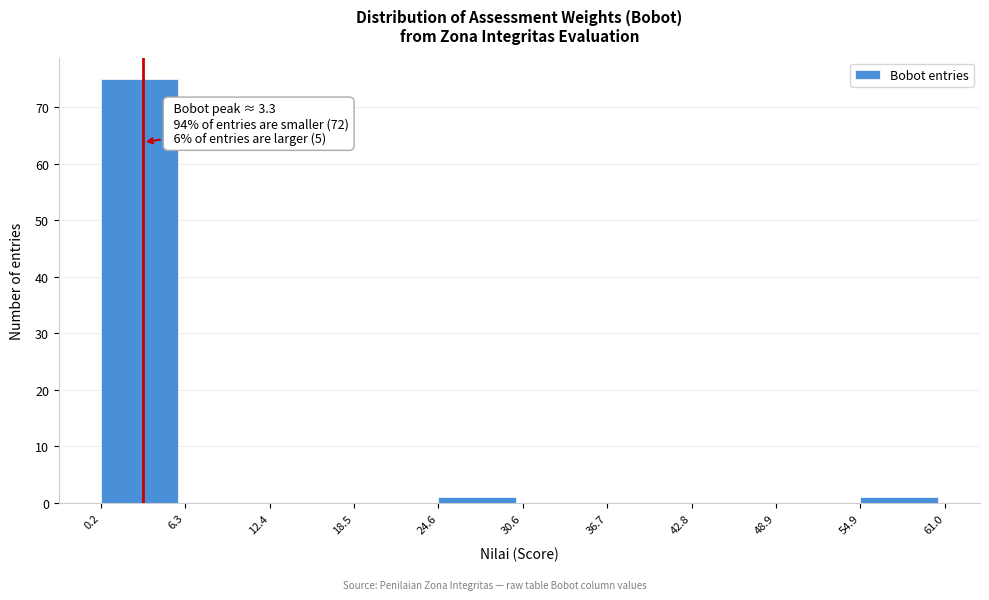

Over which range of the x-axis is the bar tallest?

0.2 to 6.3